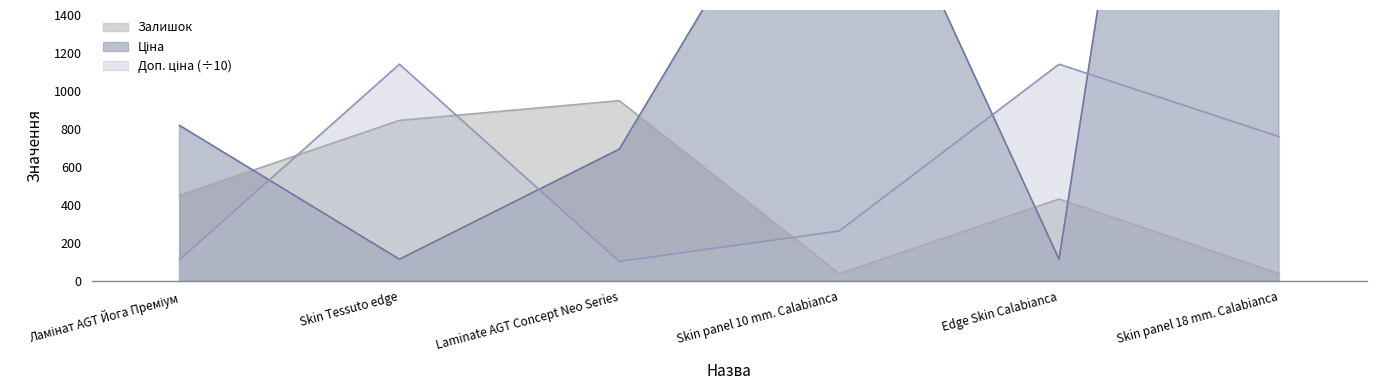

At which category is the sum across all series the highest?

Skin panel 18 mm. Calabianca